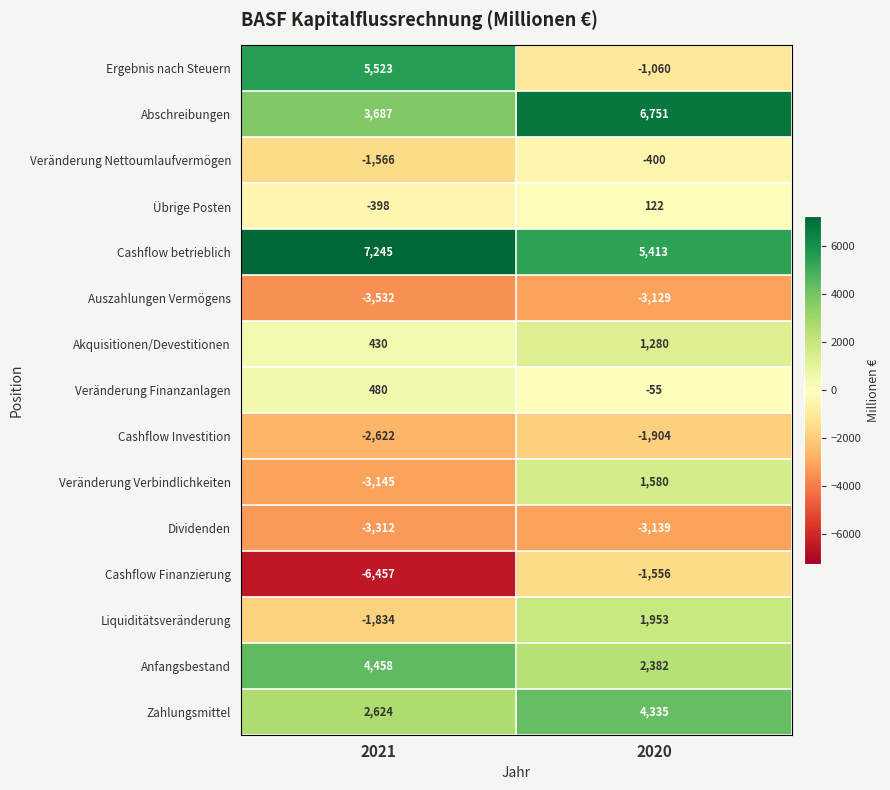

What is the sum of all Cashflow Investition values?

-4526